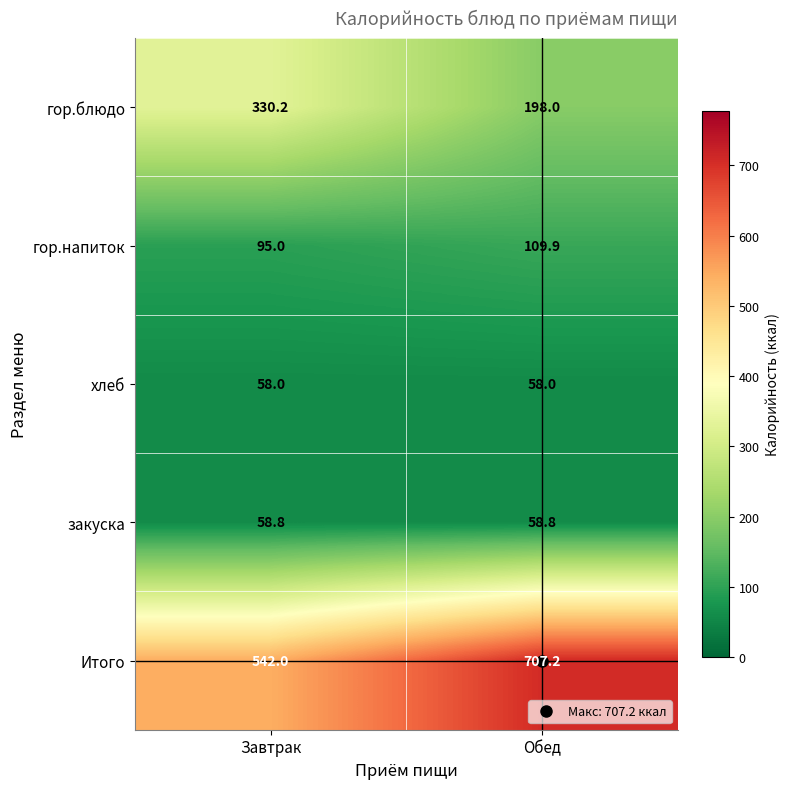

The хлеб series shows 13.1 at Обед. True or false?

False